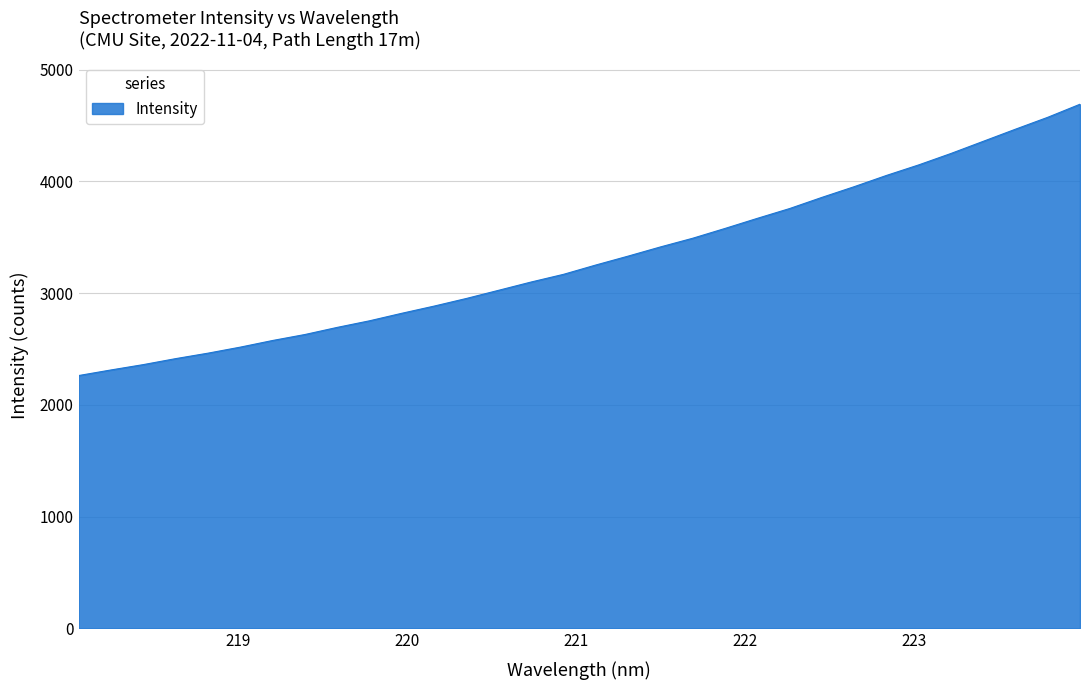

What is the difference between the maximum and minimum values?

2428.2